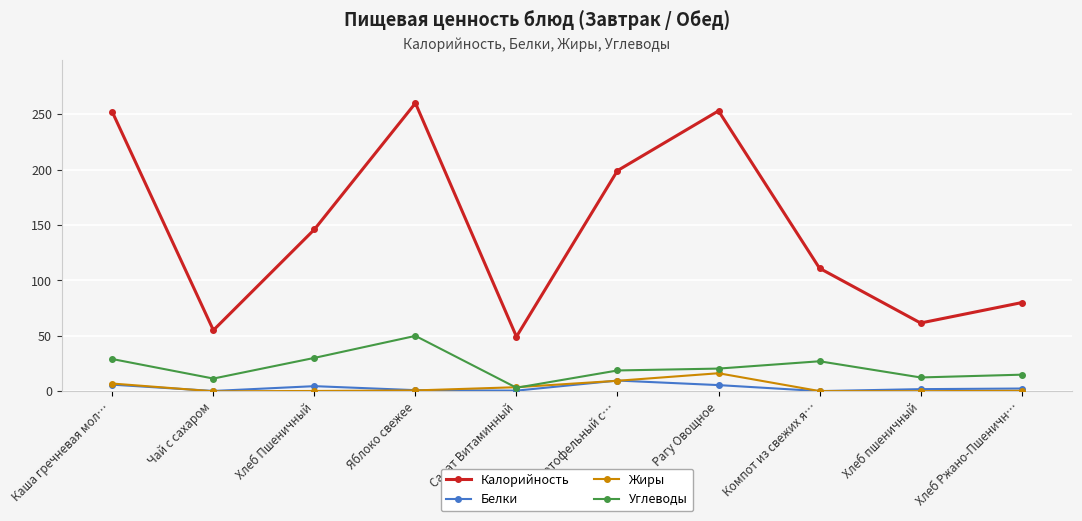

How many series are shown in this chart?

4